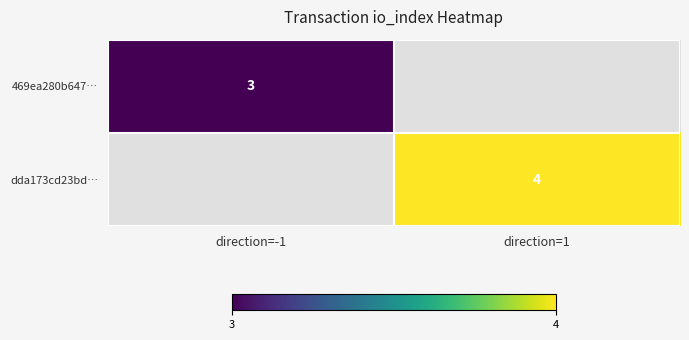

Between direction=1 and direction=-1, which is larger?

direction=-1